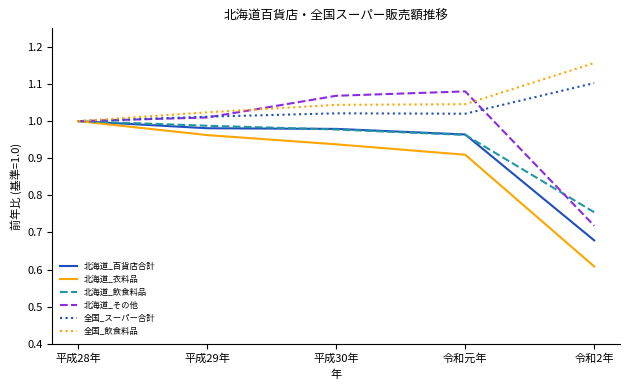

Is this an area chart (filled region under the line)?

No